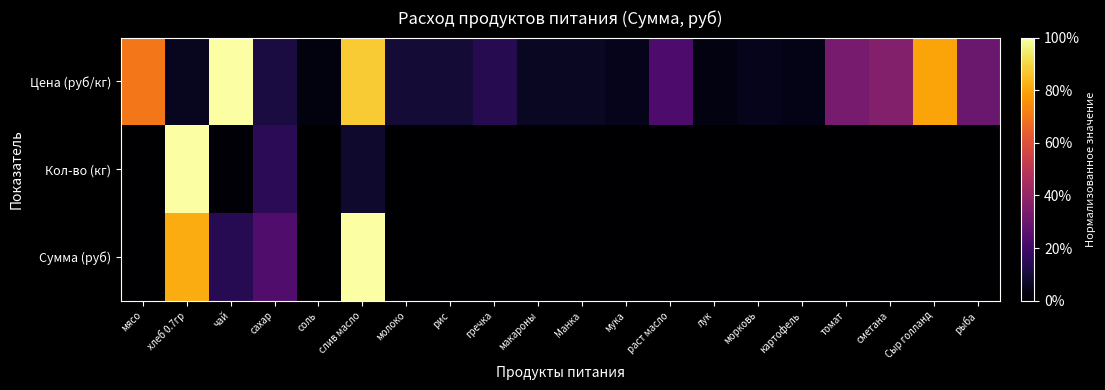

Which series changed the most between чай and сахар?

Цена (руб/кг)